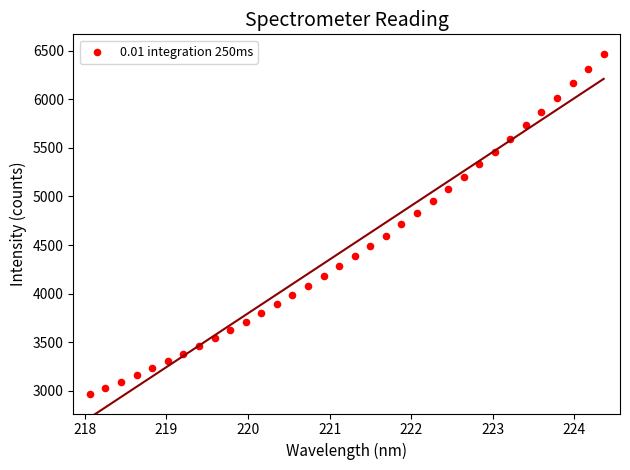

What is the range of X values (max minus min)?

6.3